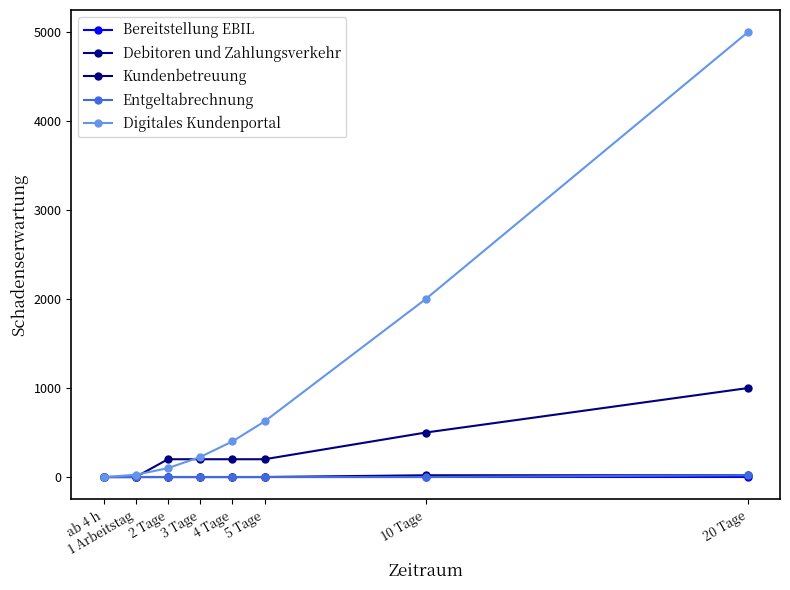

How many distinct data groups are displayed?

5